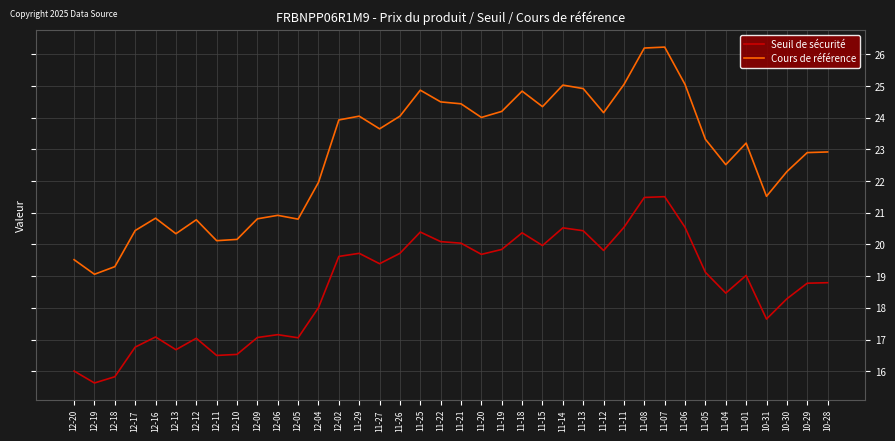

Is this an area chart (filled region under the line)?

No